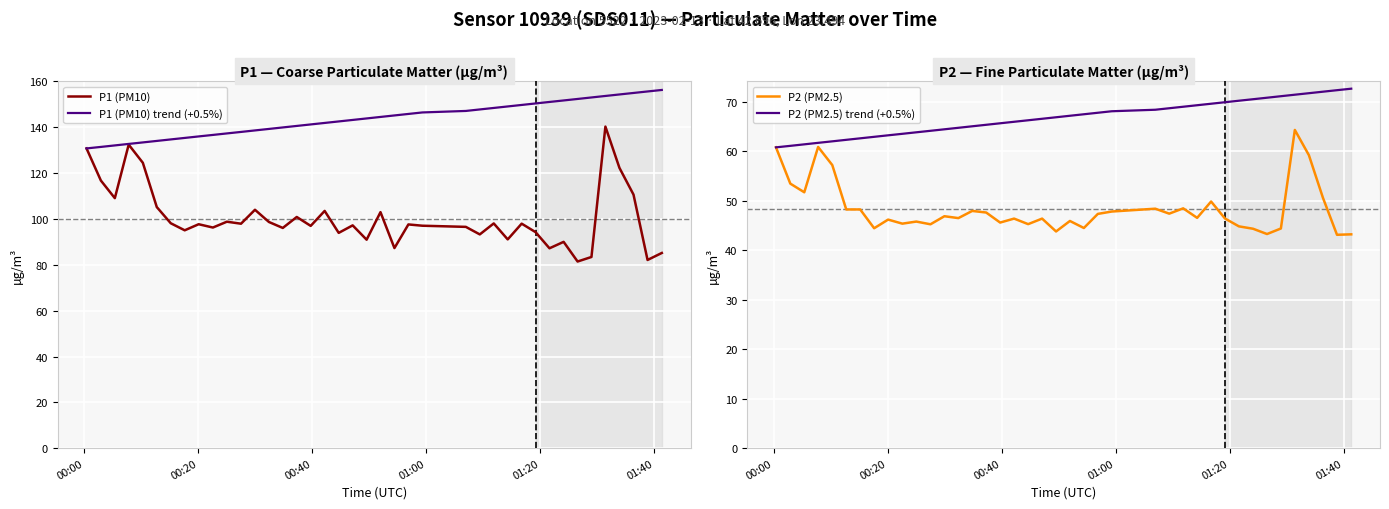

True or false: P2 (PM2.5) and P1 (PM10) trend (+0.5%) intersect in this chart.

False